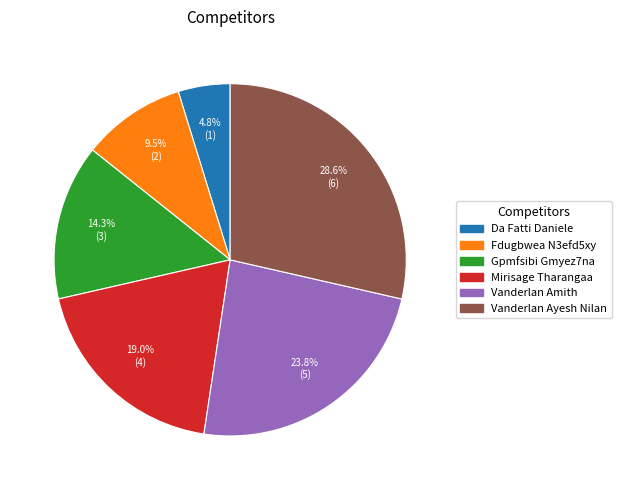

To the nearest percent, what is the difference between the largest and smallest slice percentages?

24%